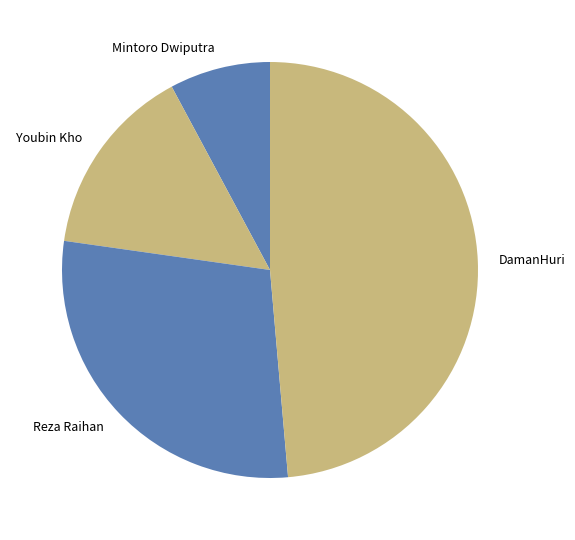

What is the smallest slice in the pie chart?

Mintoro Dwiputra